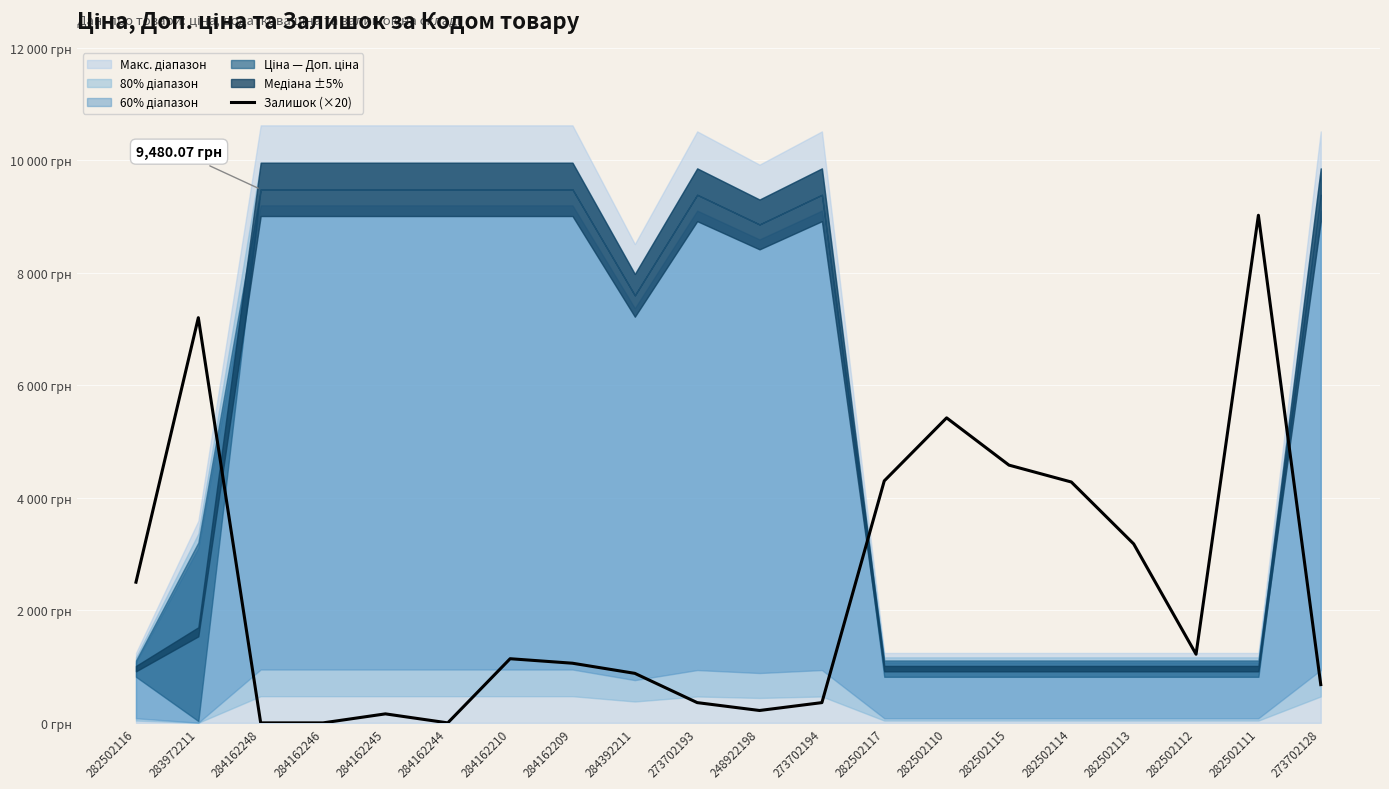

What position from the right is 284162209?

13